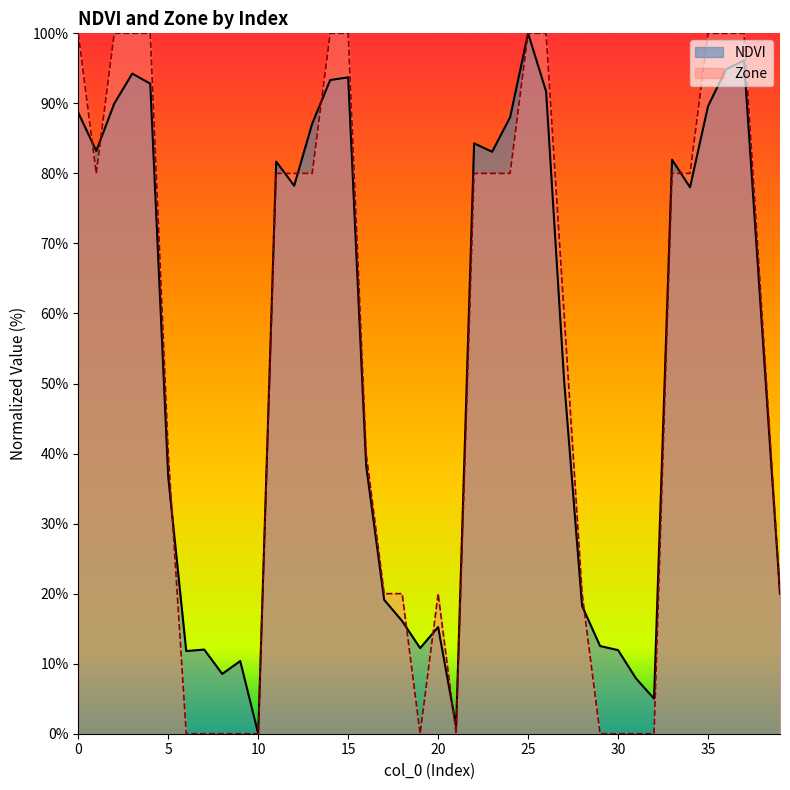

What is the spread (max minus min) of values at 3?

5.8